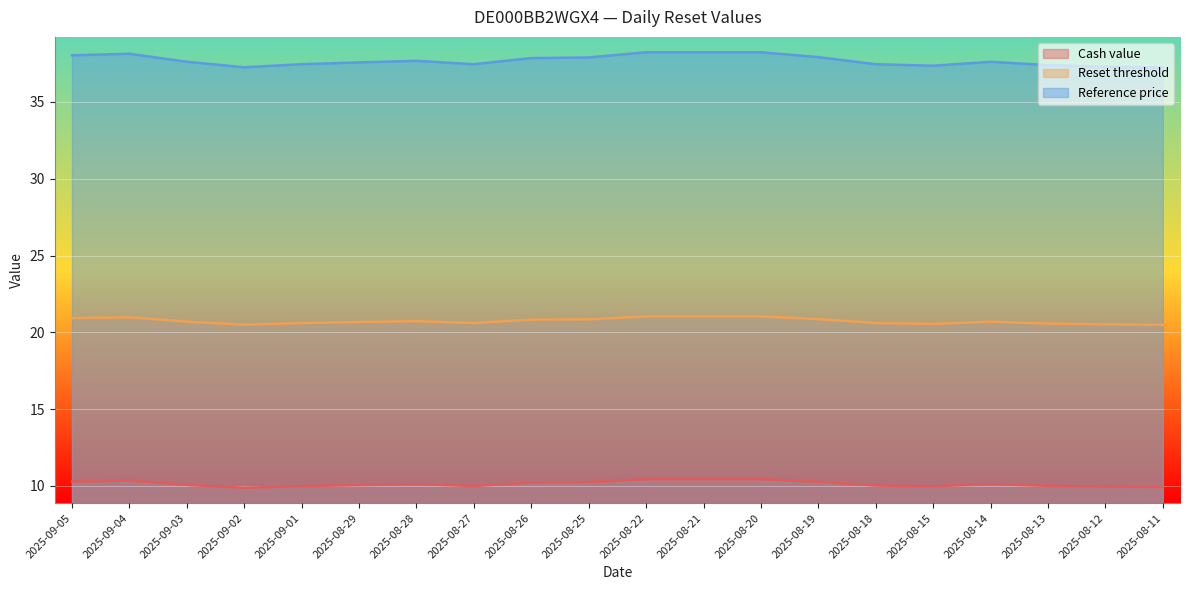

Which series has the widest spread of values?

Reference price